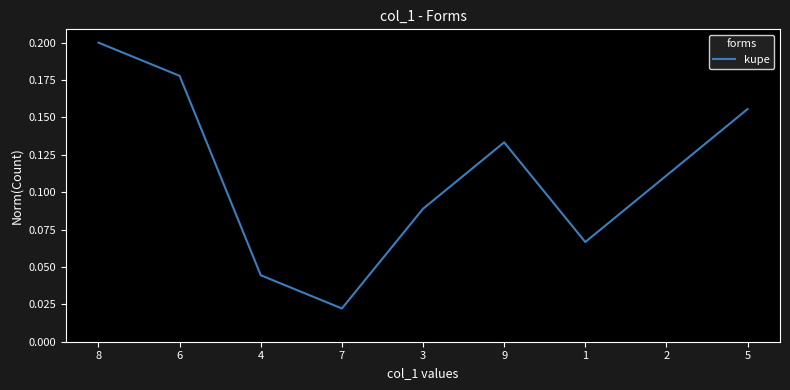

At which category does the chart reach its peak across all series?

8